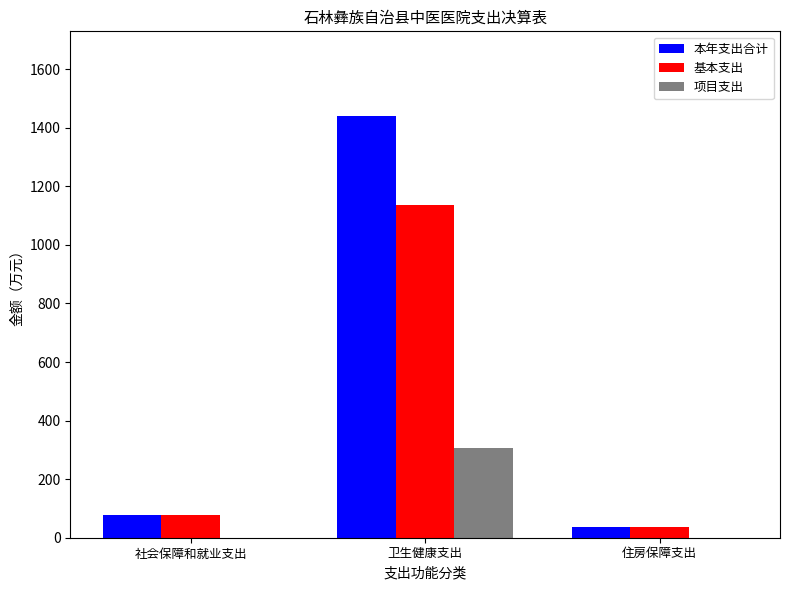

Reading left to right, what are all the values shown in this chart?

本年支出合计: 77.2	1440.9	36.2
基本支出: 77.2	1134.7	36.2
项目支出: 0.0	306.2	0.0